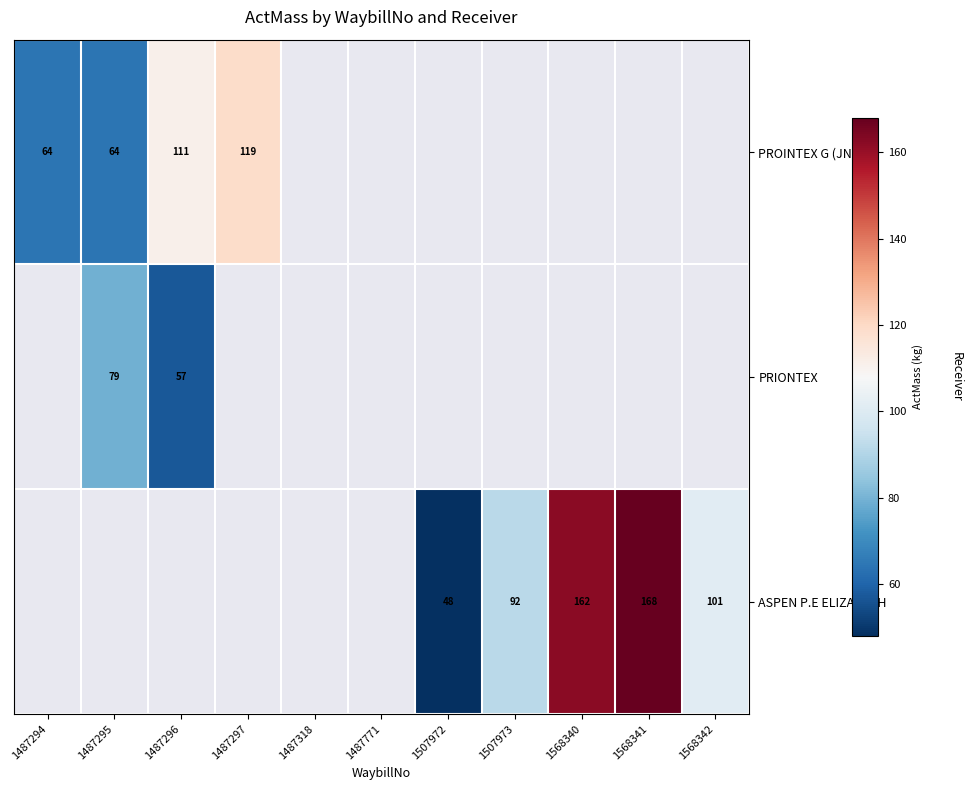

The PROINTEX G (JNB) series shows 185 at 1487297. True or false?

False